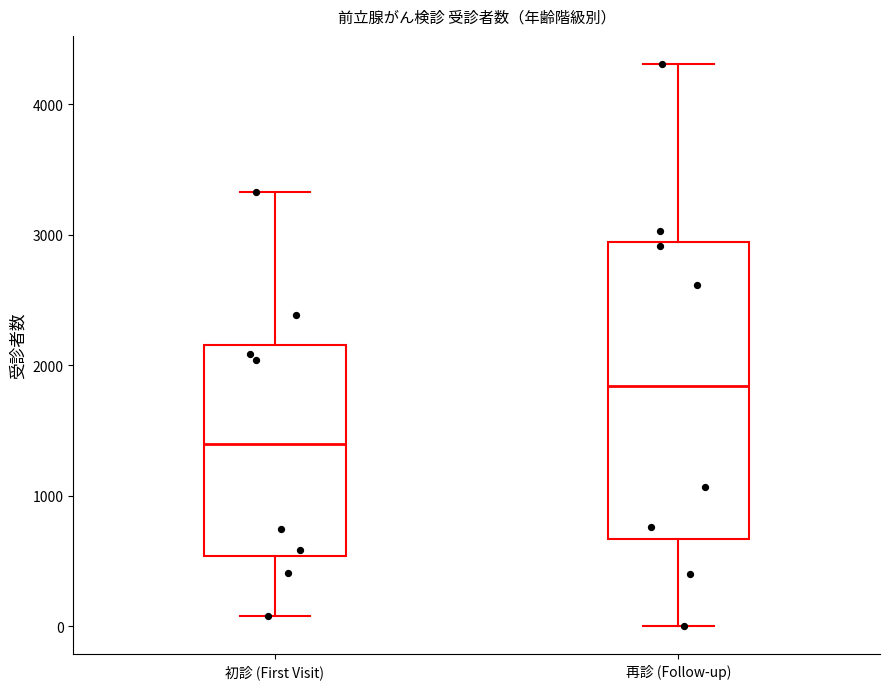

Which box has the lowest median line?

初診 (First Visit)